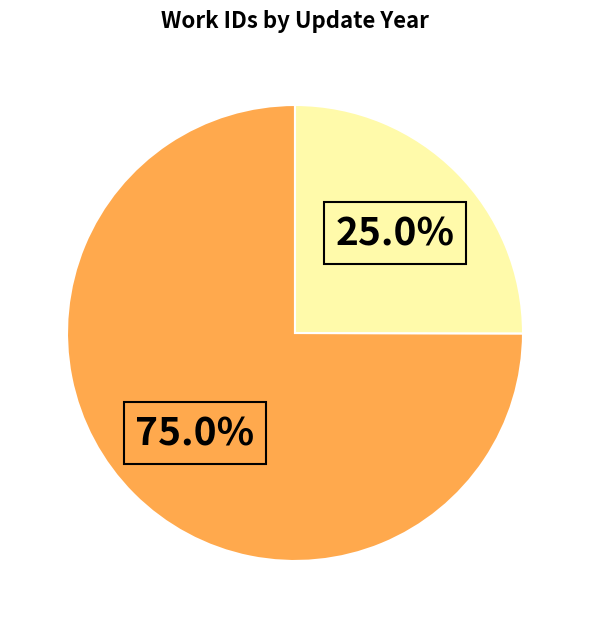

Is there any slice that represents more than half of the pie?

Yes